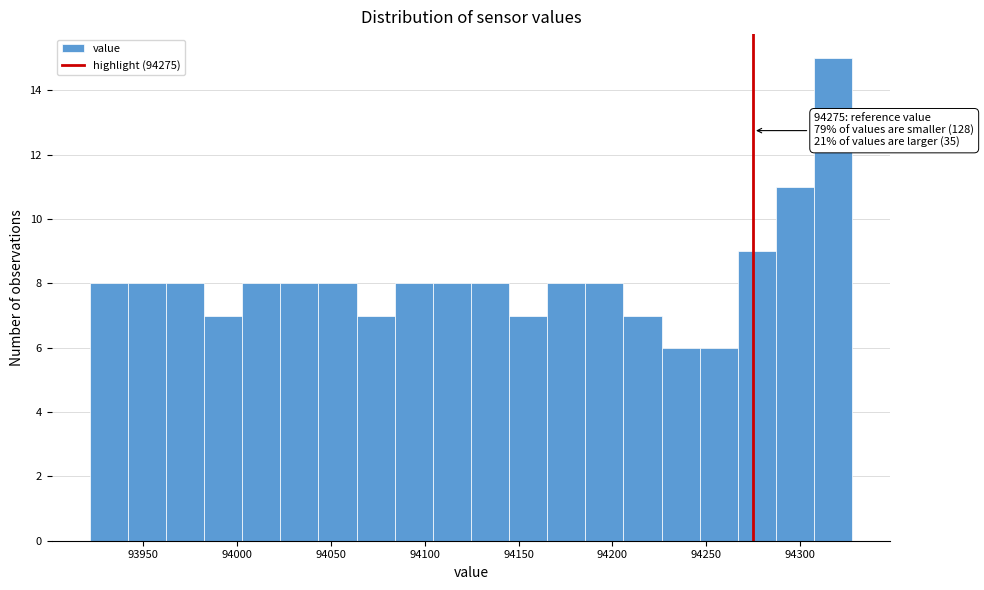

Over which range of the x-axis is the bar tallest?

94305 to 94330